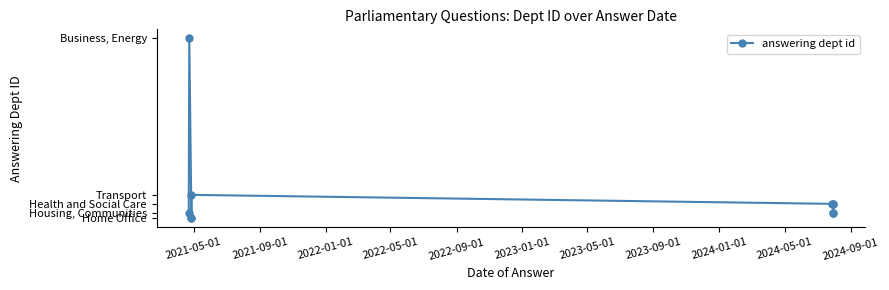

How many lines are shown in the chart?

1